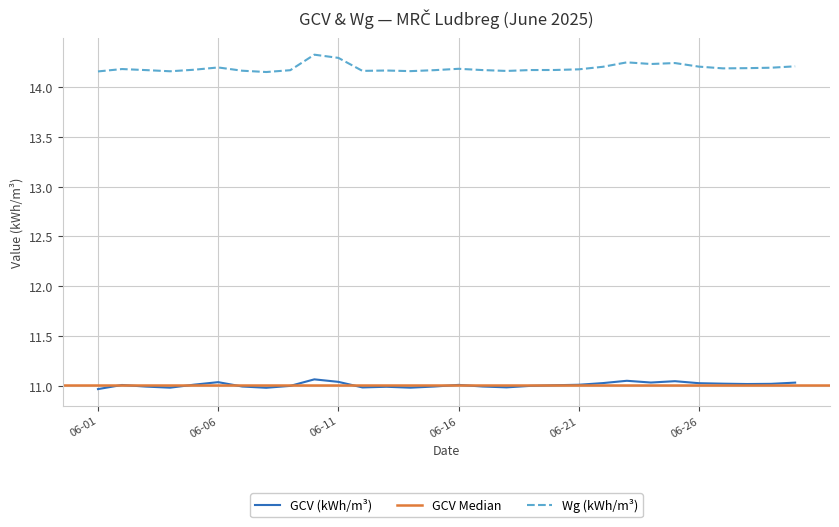

What is the smallest value displayed?

11.0